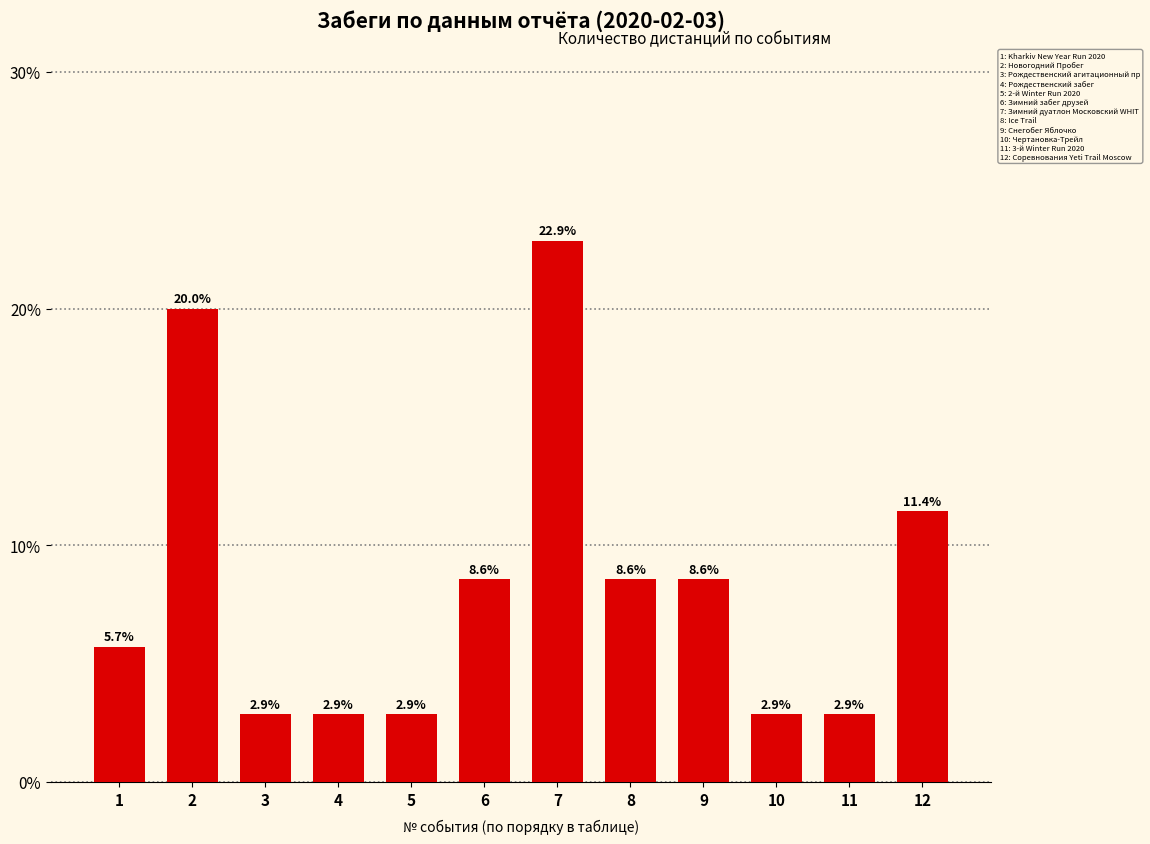

Reading left to right, extract all data points from this chart.

1=5.7	2=20.0	3=2.9	4=2.9	5=2.9	6=8.6	7=22.9	8=8.6	9=8.6	10=2.9	11=2.9	12=11.4